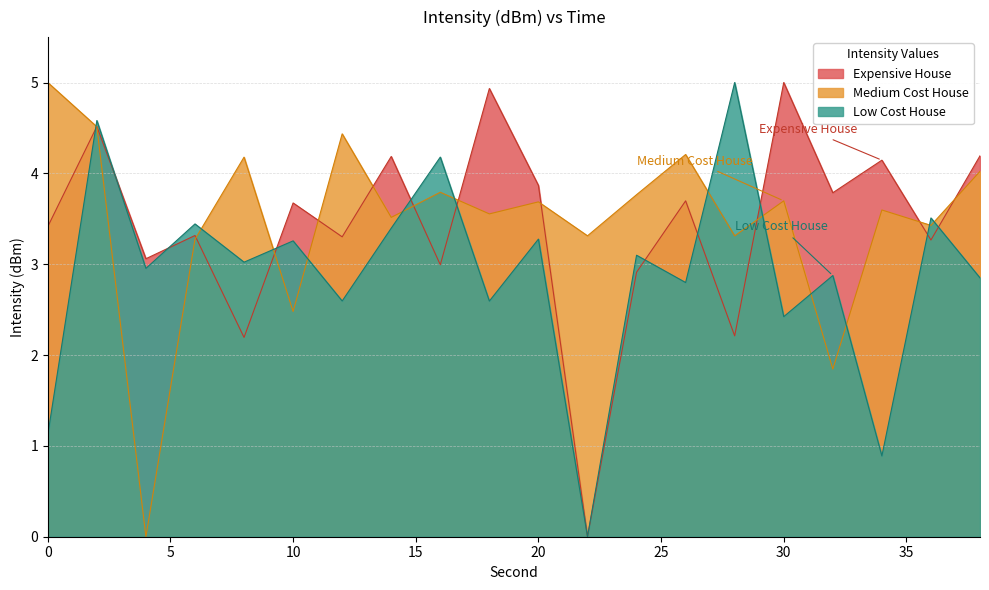

List the series in order of their peak value, highest first.

Expensive House, Medium Cost House, Low Cost House